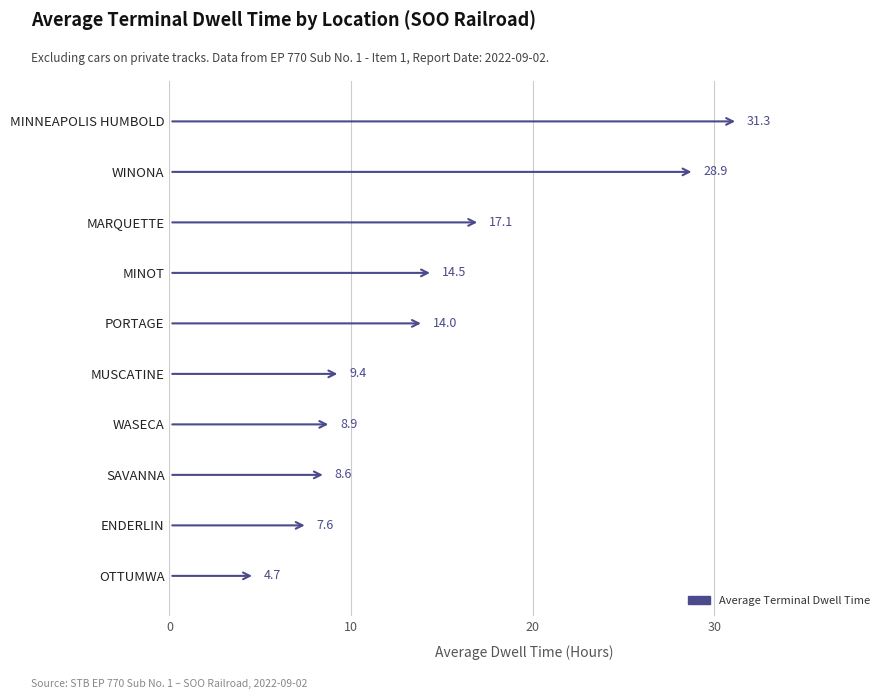

The value at PORTAGE is 14.0. True or false?

True